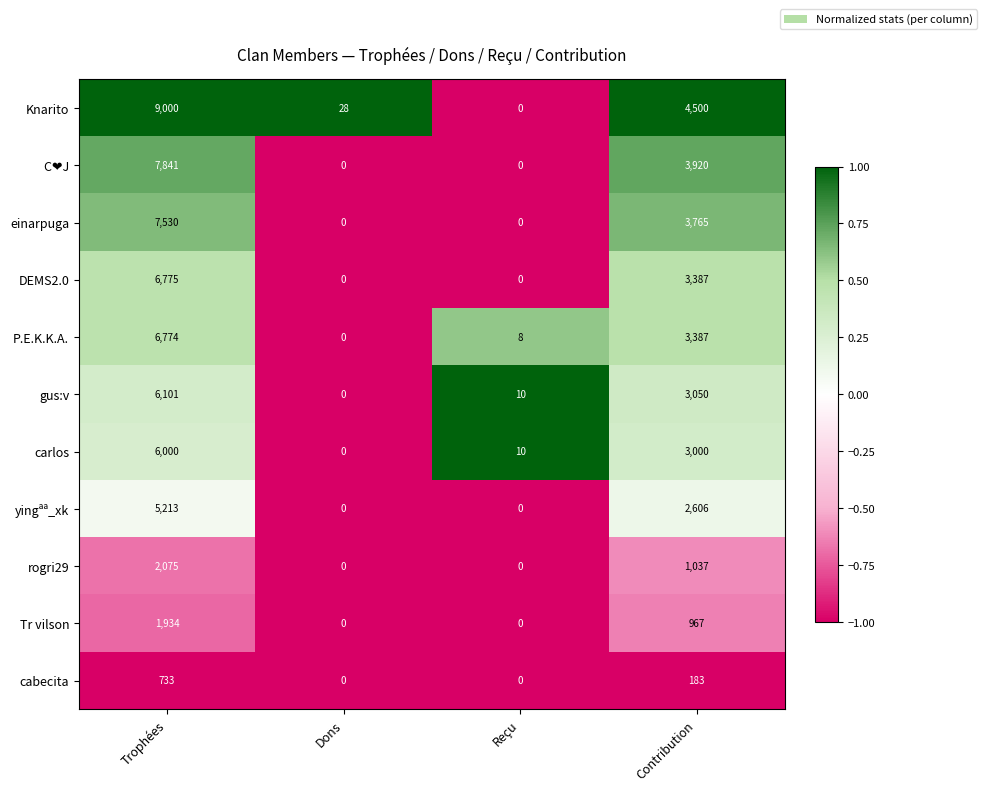

Which series has the largest total across all categories?

Knarito